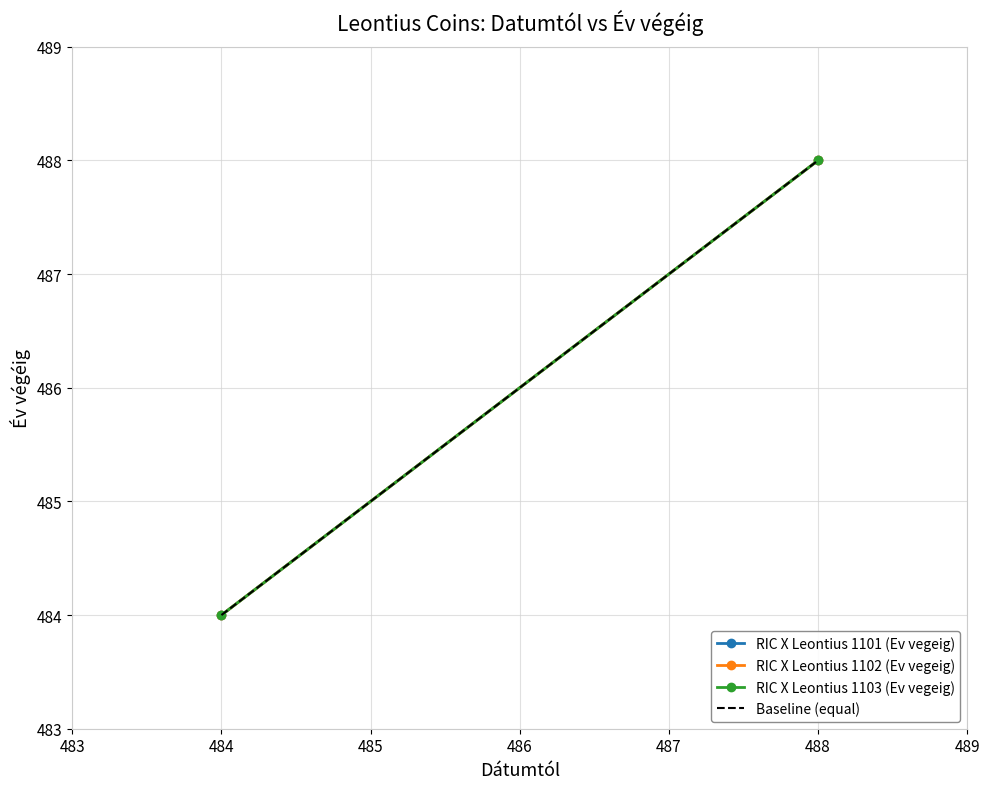

How many distinct data groups are displayed?

4